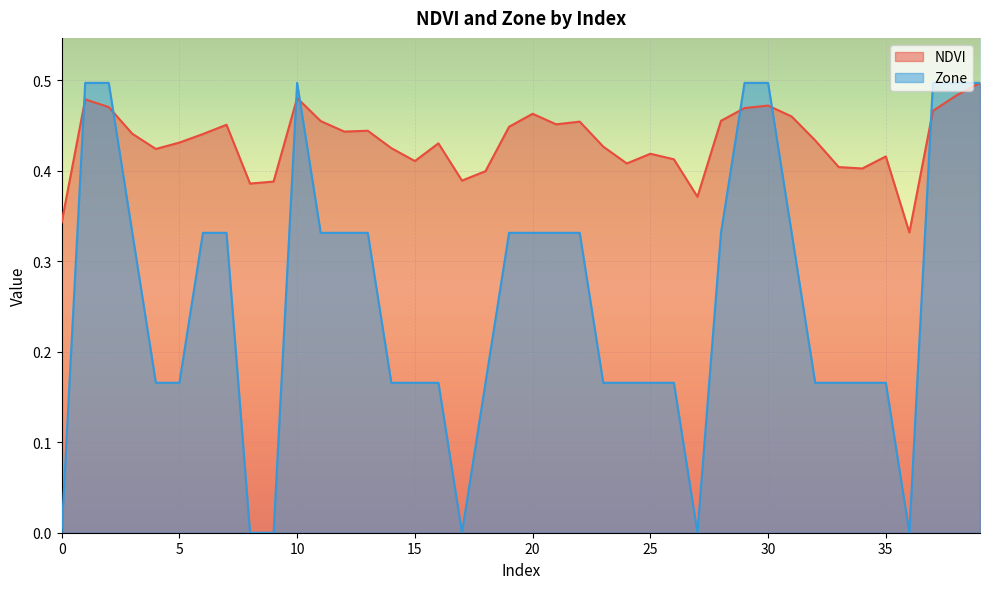

Where do NDVI and Zone first cross each other?

0 and 1